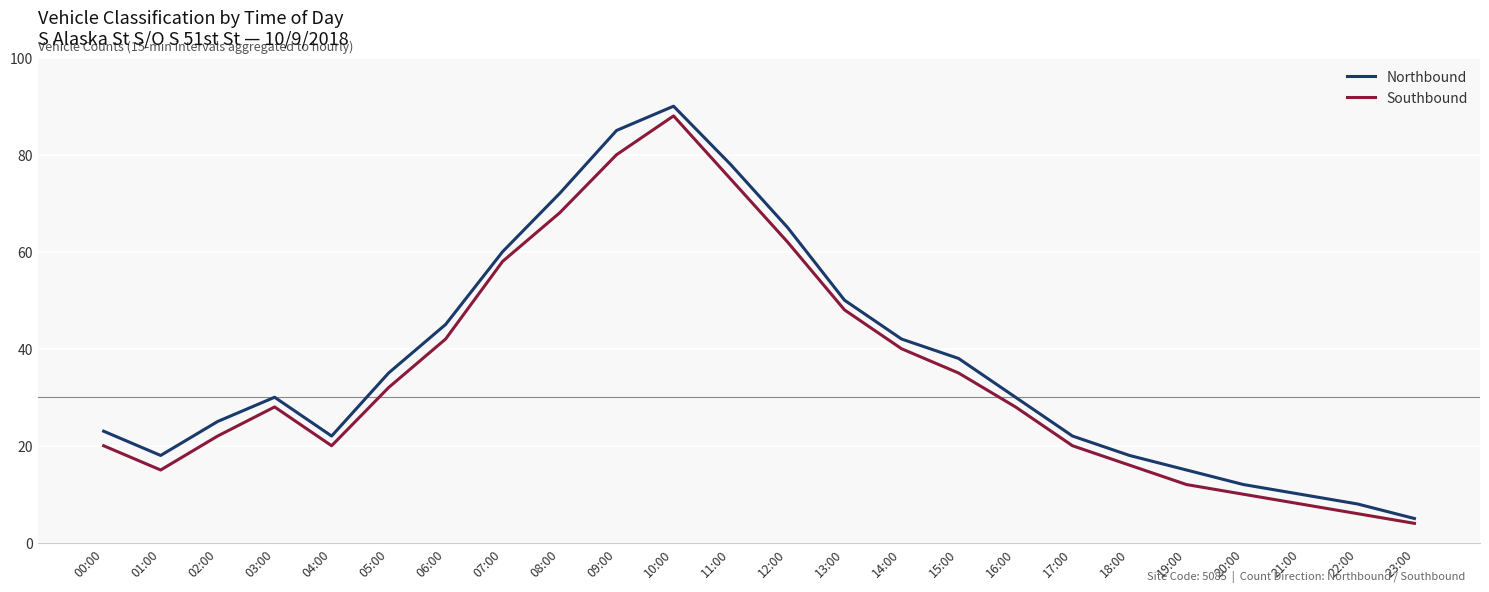

True or false: Southbound has more than 1 points higher than both neighbors.

True